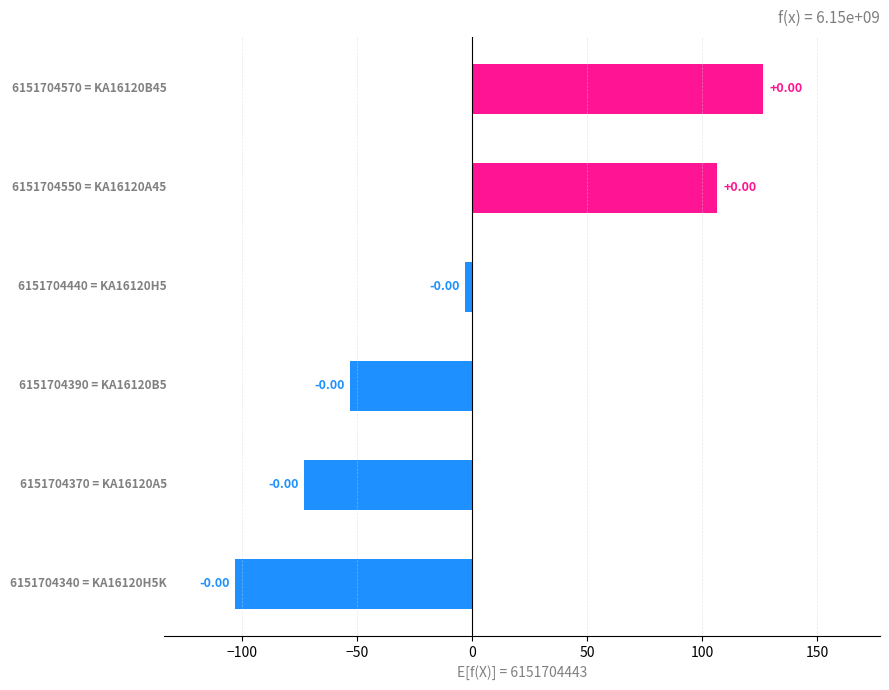

What is the greatest value displayed?

126.7